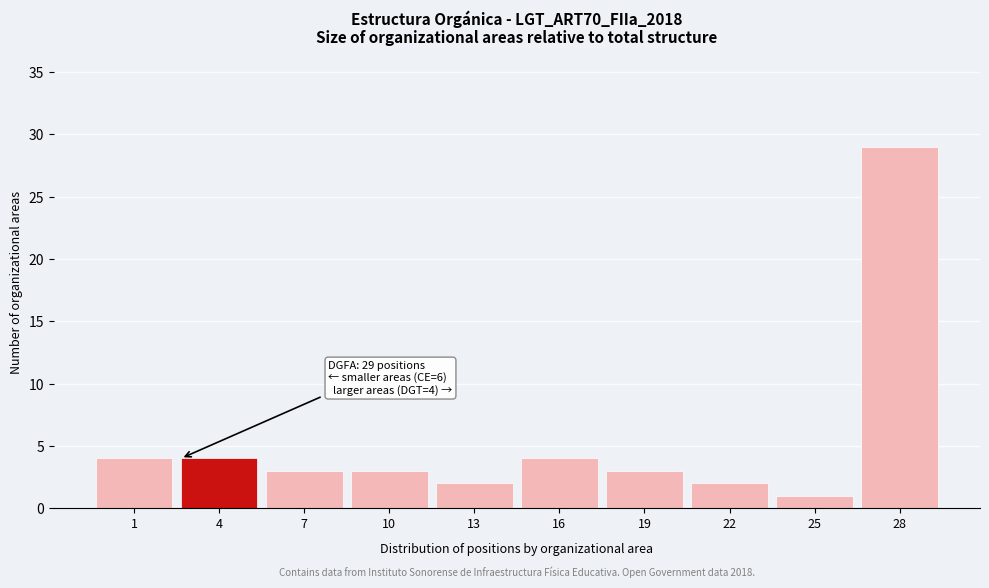

Reading right to left, extract all data points from this chart.

28=29	25=1	22=2	19=3	16=4	13=2	10=3	7=3	4=4	1=4